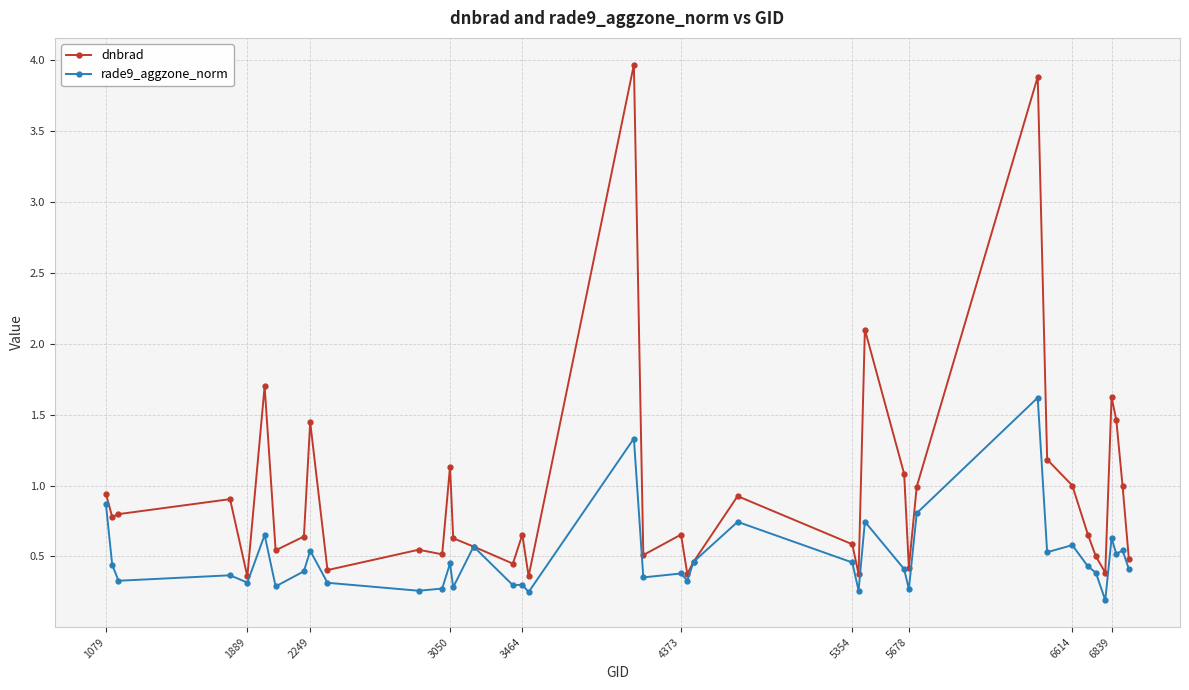

List the series in order of their overall mean, lowest first.

rade9_aggzone_norm, dnbrad